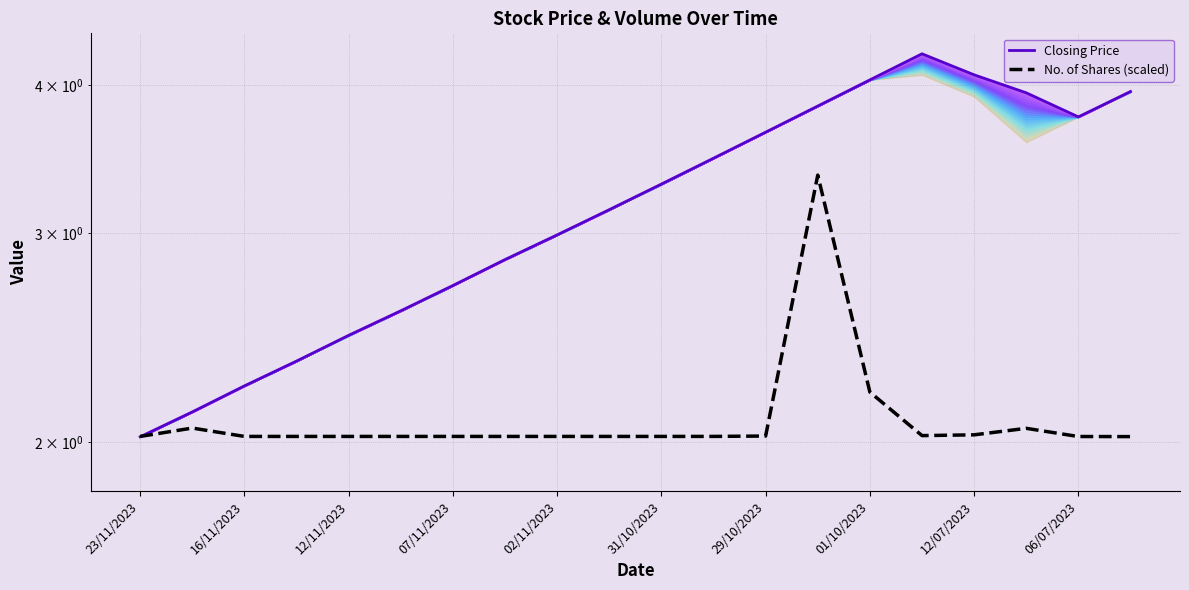

Where is the first local maximum for Closing Price?

15